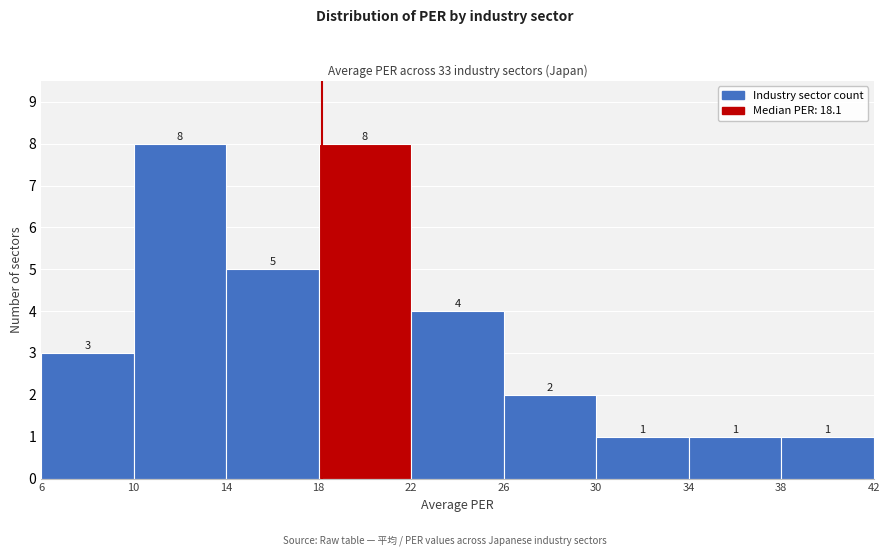

Reading left to right, transcribe this chart: for each bar, give the range it covers on the x-axis and its height.

6 to 10: 3
10 to 14: 8
14 to 18: 5
18 to 22: 8
22 to 26: 4
26 to 30: 2
30 to 34: 1
34 to 38: 1
38 to 42: 1